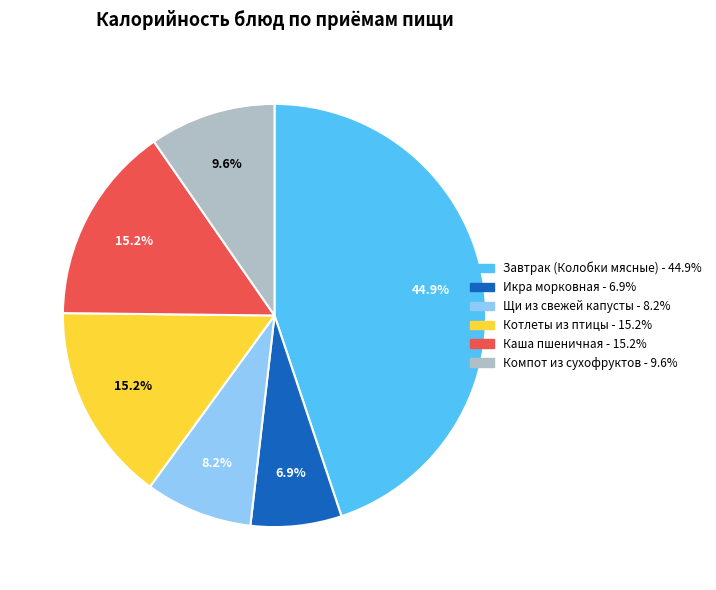

What is the largest slice in the pie chart?

Завтрак (Колобки мясные)